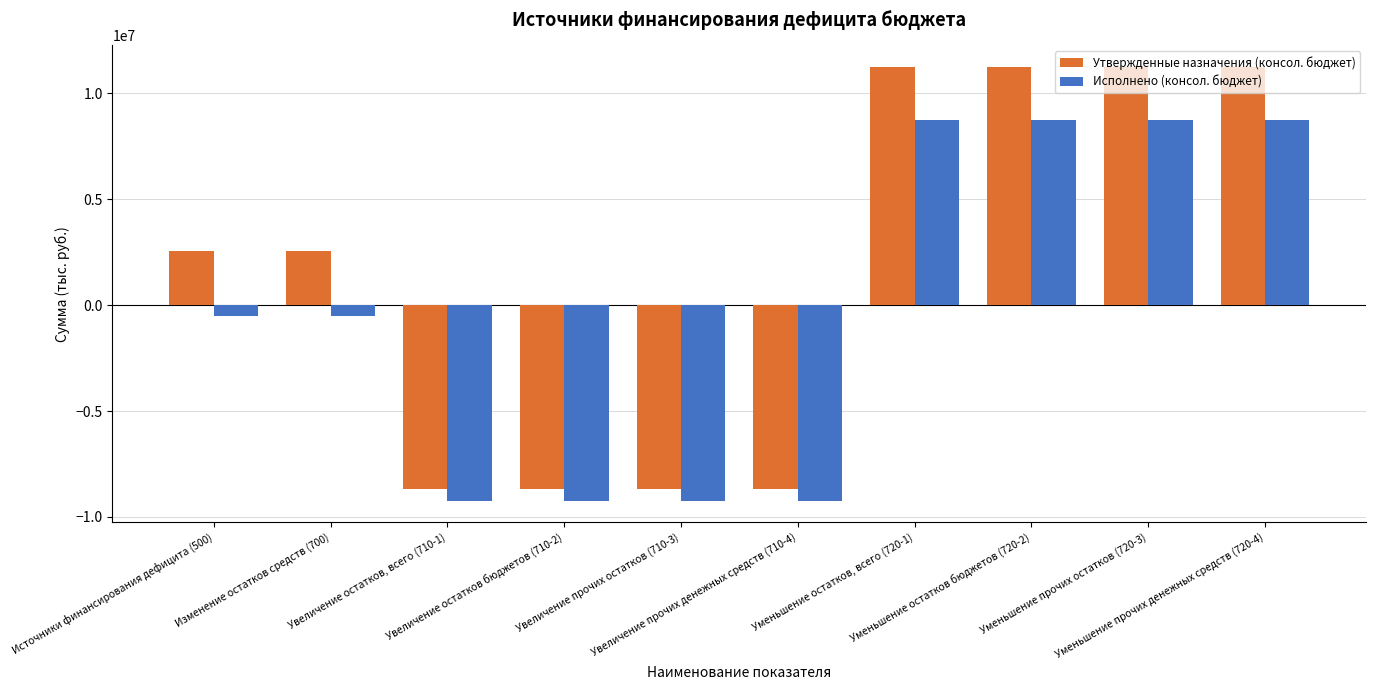

The Исполнено (консол. бюджет) series shows -491188.5 at Изменение остатков средств (700). True or false?

True